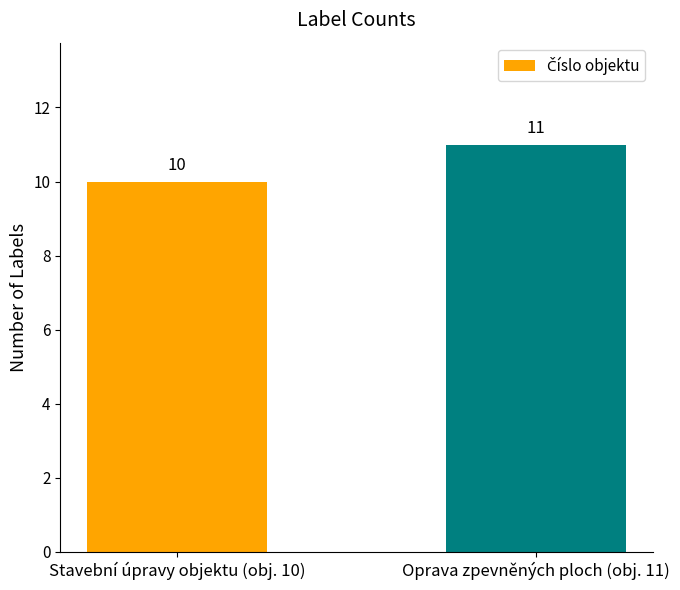

Reading left to right, what are all the values shown in this chart?

Stavební úpravy objektu (obj. 10)=10	Oprava zpevněných ploch (obj. 11)=11